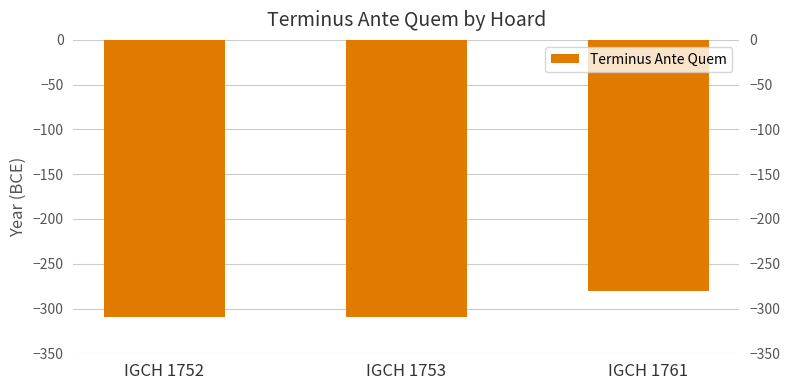

What is the average value?

-300